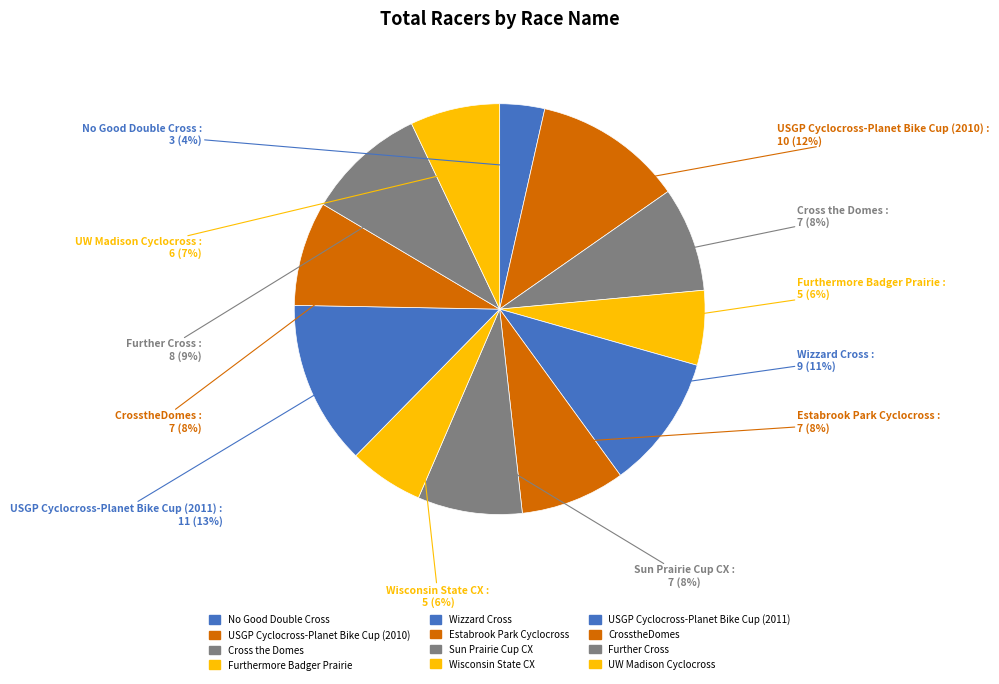

How many slices are in this pie chart?

12